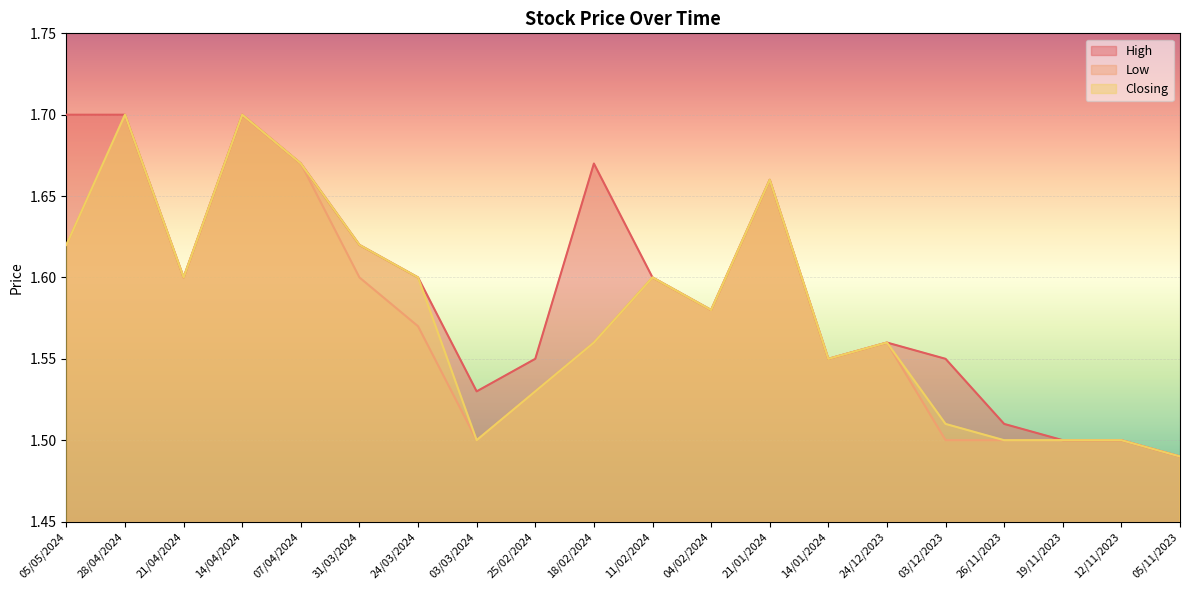

Is it true that High equals 2.2 at 14/01/2024?

False